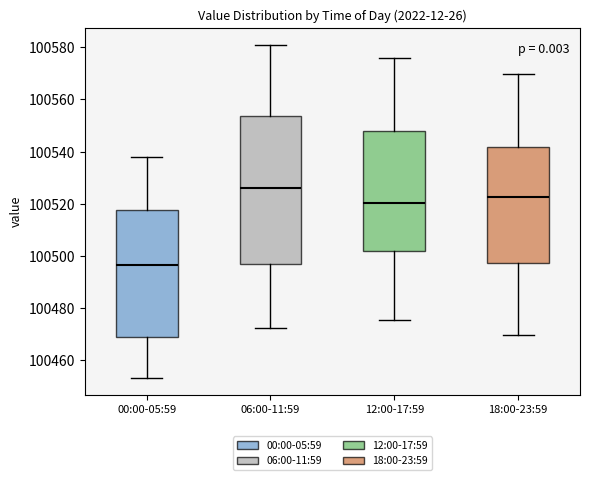

Reading left to right, read every box against the y-axis: the position of its median line, the range the box covers, and the ends of its whiskers. The values are not printed on the chart, so give them approximately, as read against the axis.

00:00-05:59: median 100496, box 100468 to 100518, whiskers 100454 to 100538
06:00-11:59: median 100526, box 100496 to 100554, whiskers 100472 to 100580
12:00-17:59: median 100520, box 100502 to 100548, whiskers 100476 to 100576
18:00-23:59: median 100522, box 100498 to 100542, whiskers 100470 to 100570